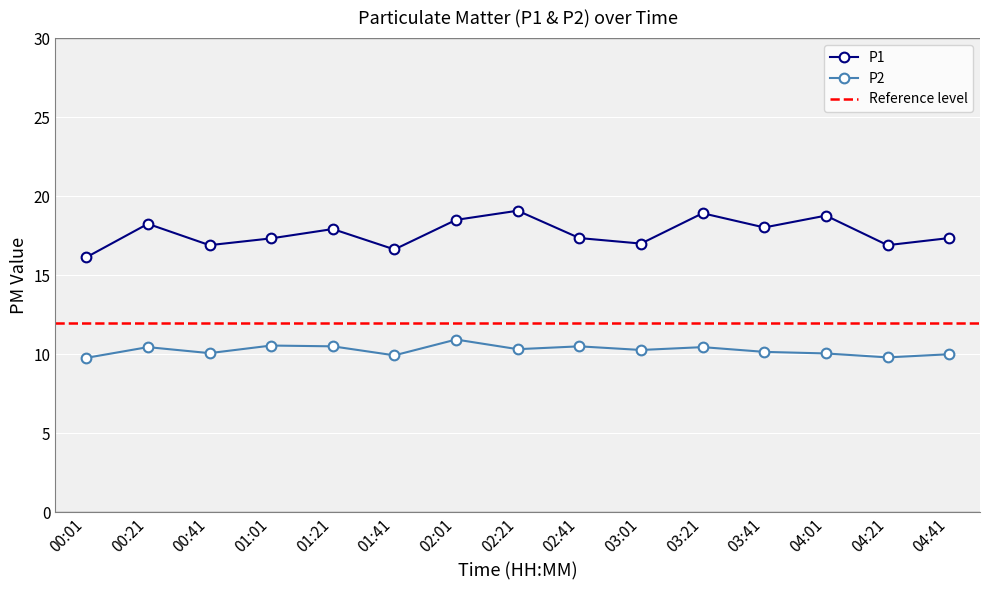

Is it true that P2 equals 18.5 at 02:41?

False